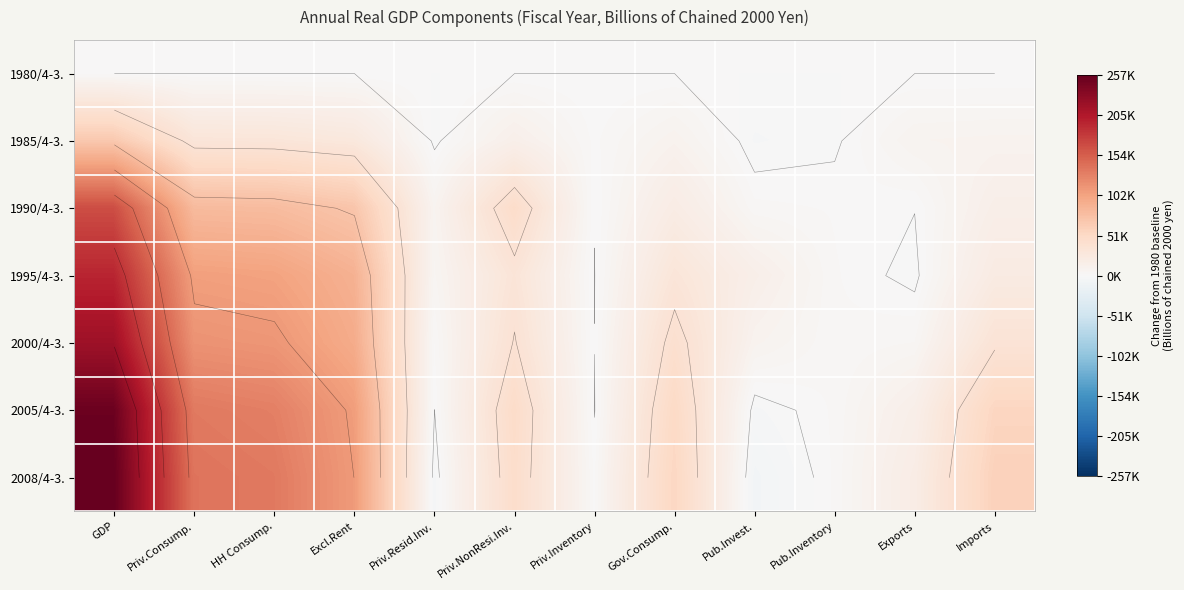

What is the minimum value for 1985/4-3.?

-2293.3